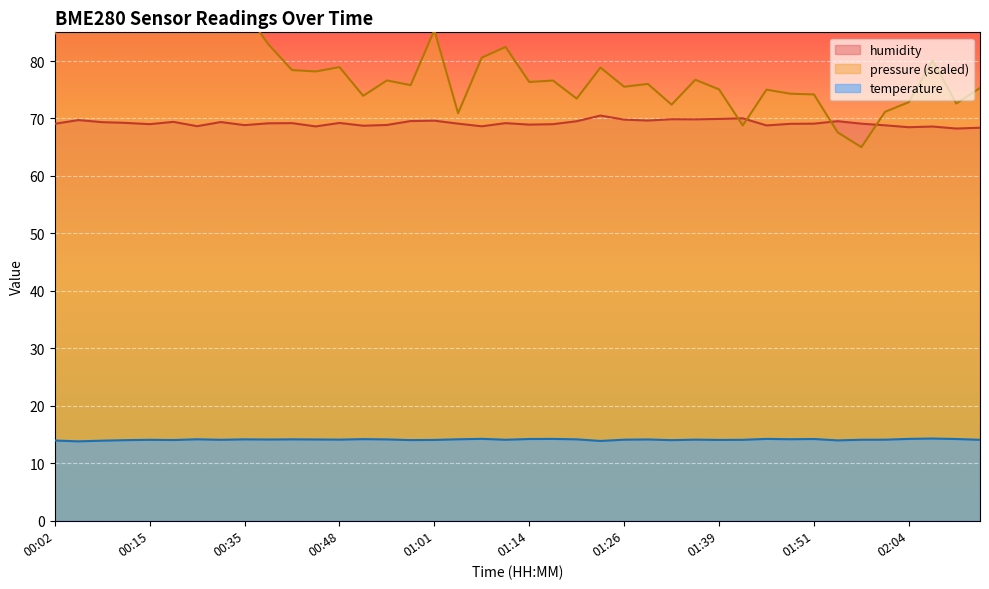

What is the value of the temperature point at the 2nd from the left?

13.8